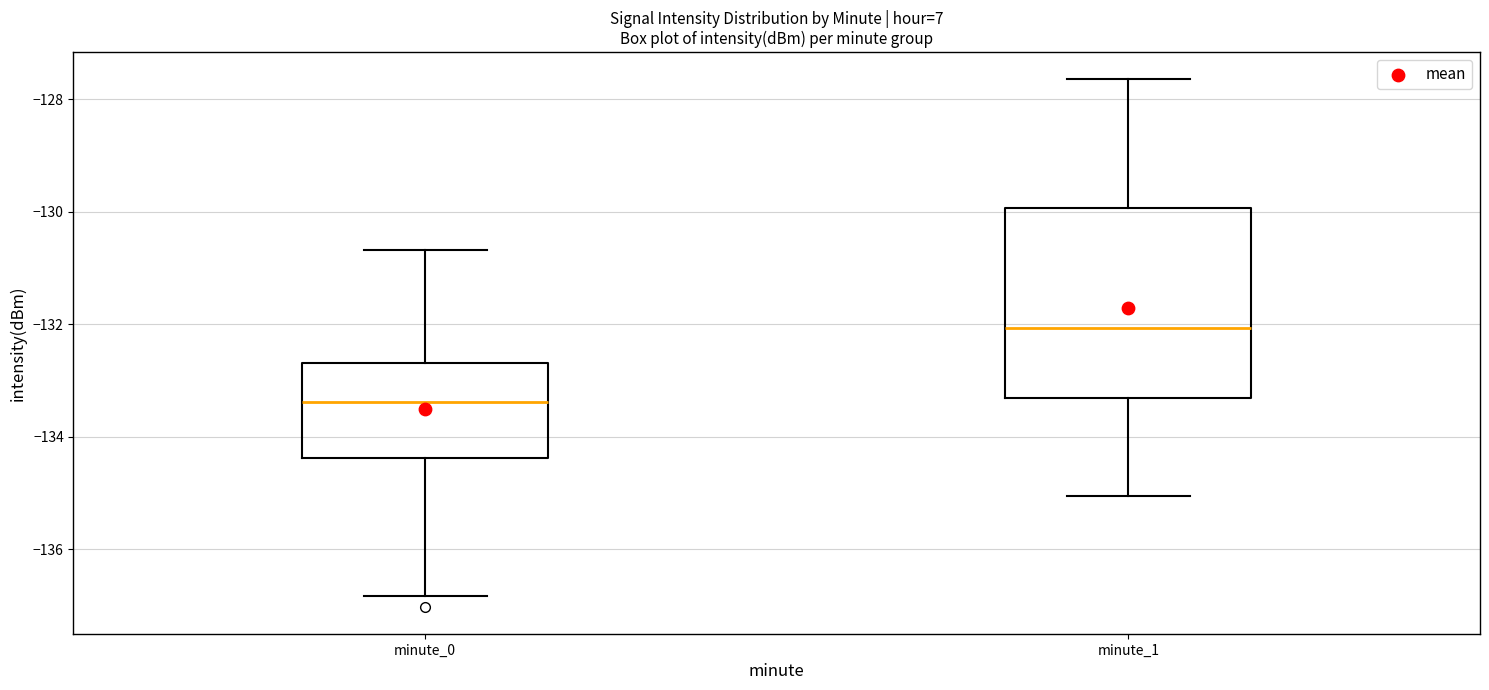

Reading left to right, read every box against the y-axis: the position of its median line, the range the box covers, and the ends of its whiskers. The values are not printed on the chart, so give them approximately, as read against the axis.

minute_0: median -133.4, box -134.4 to -132.6, whiskers -136.8 to -130.6
minute_1: median -132.0, box -133.4 to -130.0, whiskers -135.0 to -127.6